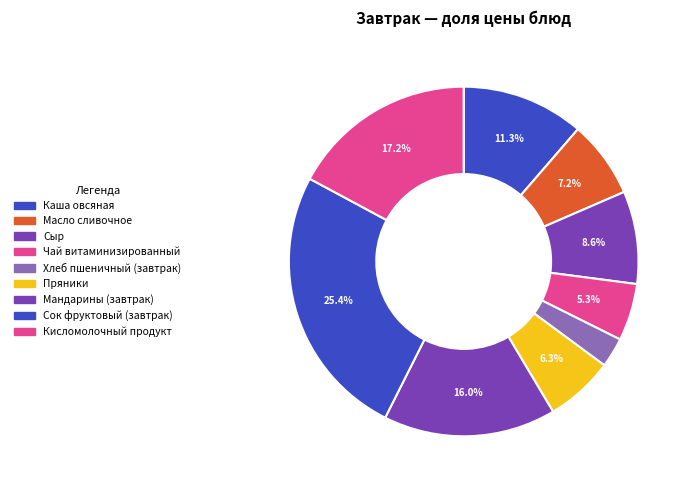

What is the smallest slice in the pie chart?

Хлеб пшеничный (завтрак)